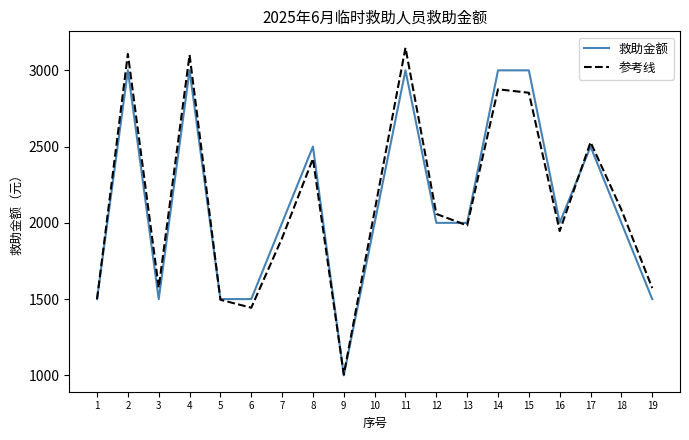

What is the greatest value displayed?

3148.4